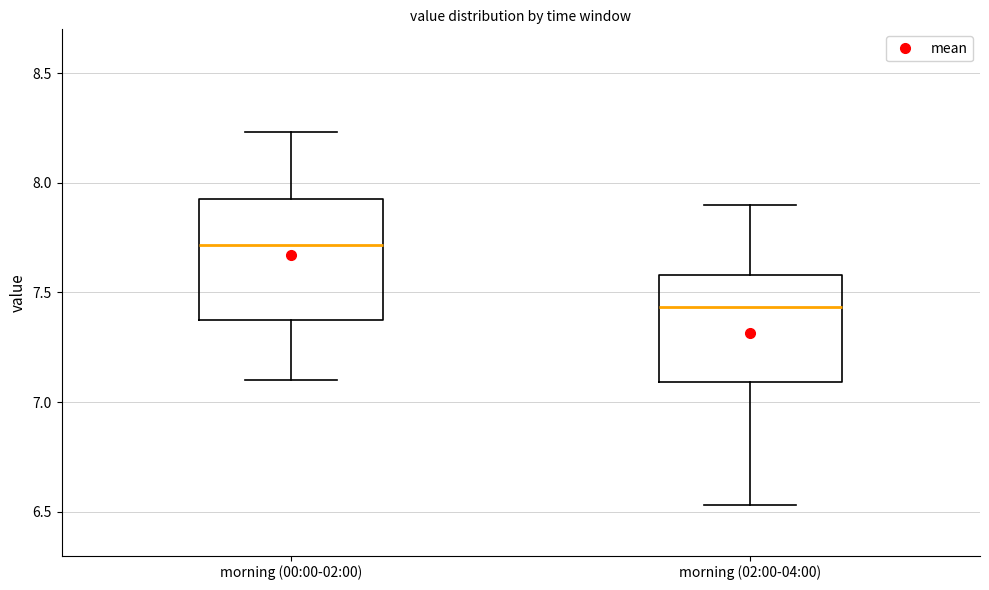

Which box is the tallest, from its lower edge to its upper edge?

morning (00:00-02:00)